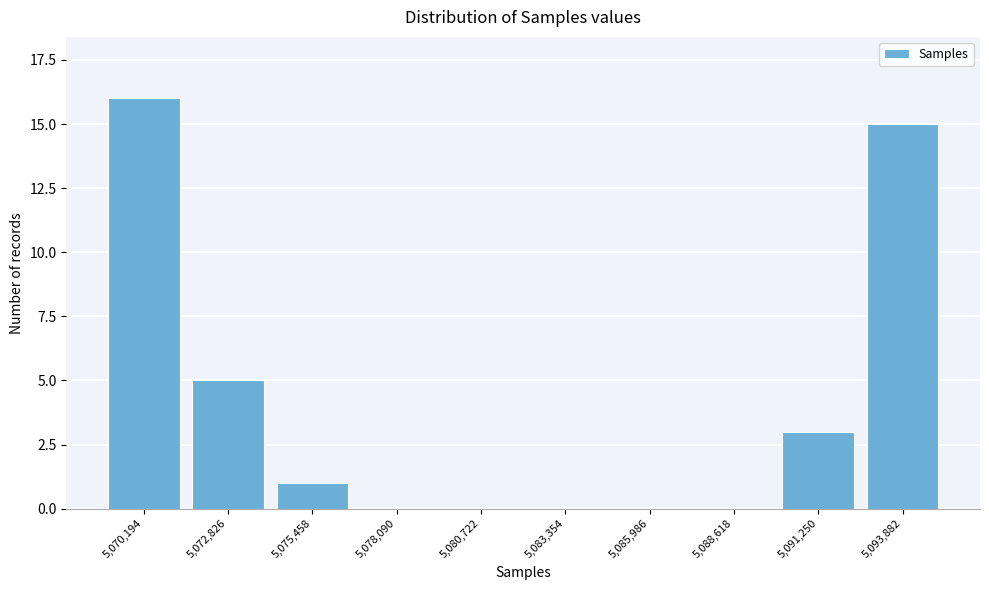

Reading left to right, what are all the values shown in this chart?

5,070,194=16	5,072,826=5	5,075,458=1	5,078,090=0	5,080,722=0	5,083,354=0	5,085,986=0	5,088,618=0	5,091,250=3	5,093,882=15